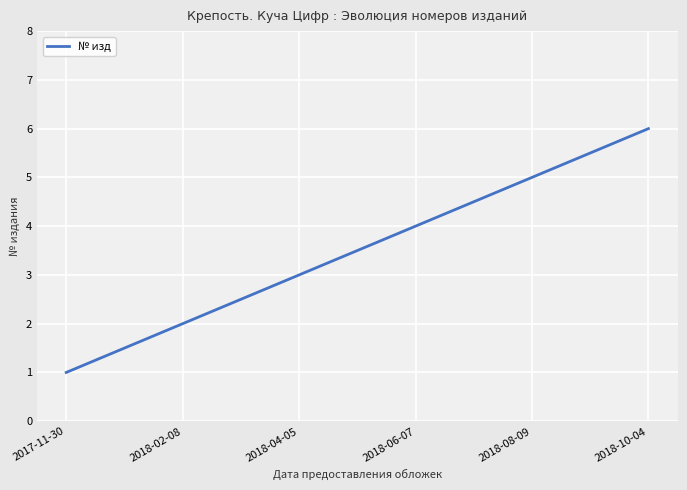

What position from the right is 2018-08-09?

2